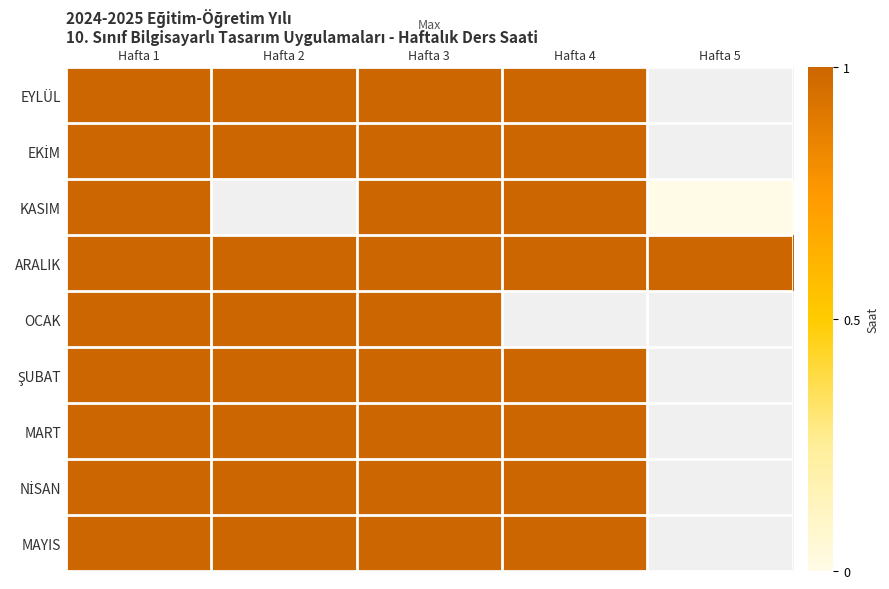

Which label corresponds to the largest value in the chart?

Hafta 1